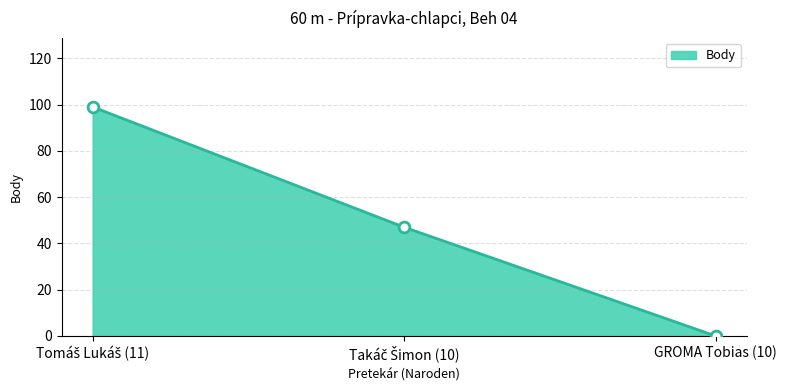

Which category has the lowest value across all series?

GROMA Tobias (10)